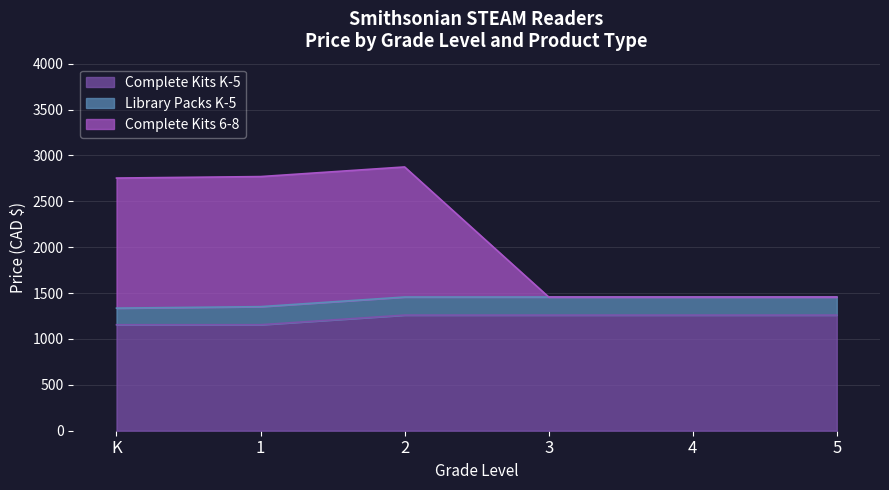

What is the difference between the maximum and minimum values in the Complete Kits K-5 series?

105.0